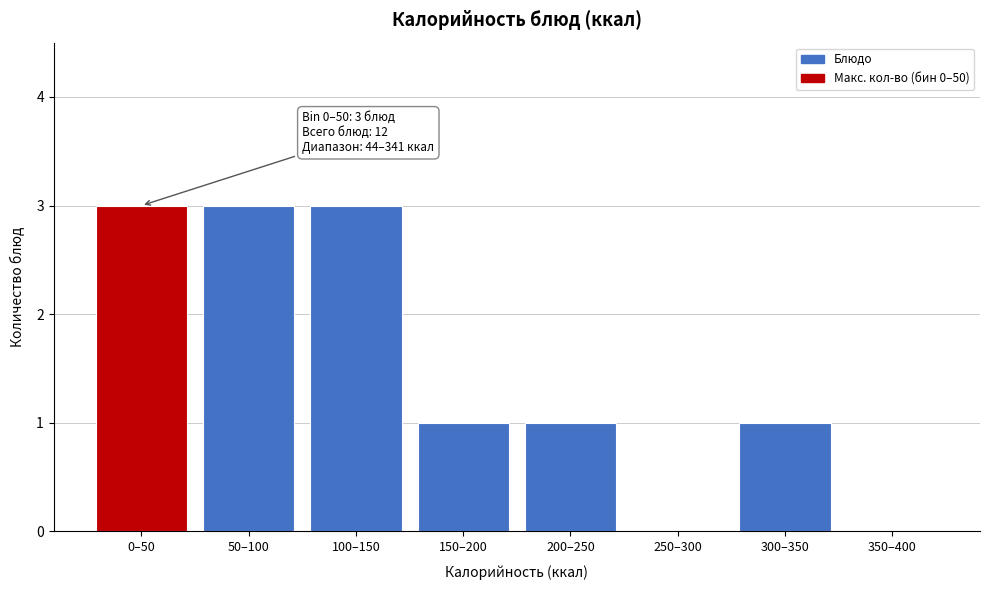

Reading right to left, list all the values displayed in this chart.

350–400=0	300–350=1	250–300=0	200–250=1	150–200=1	100–150=3	50–100=3	0–50=3